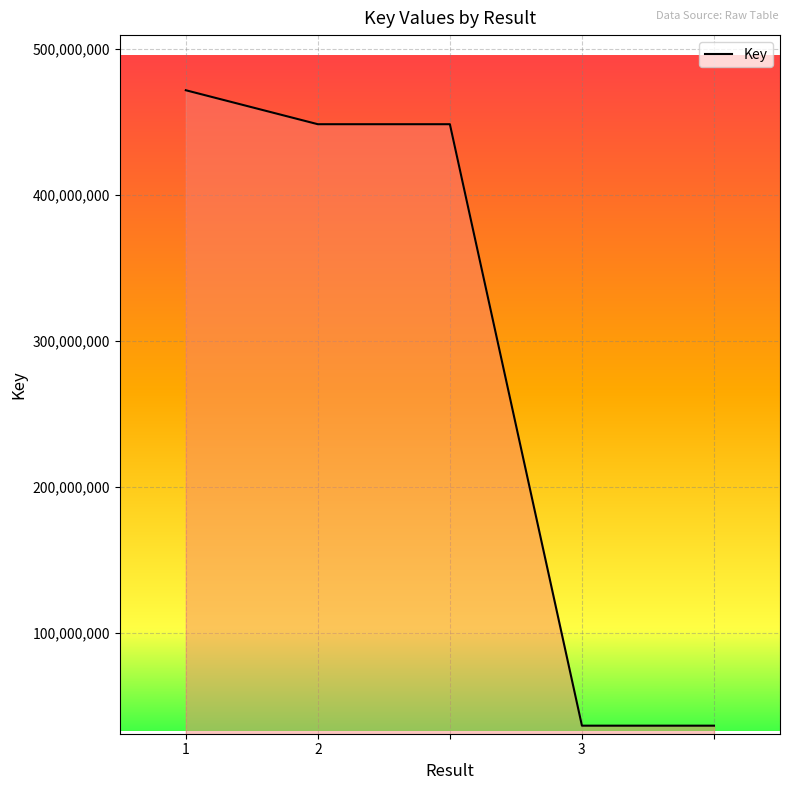

Does the chart have visible grid lines?

Yes